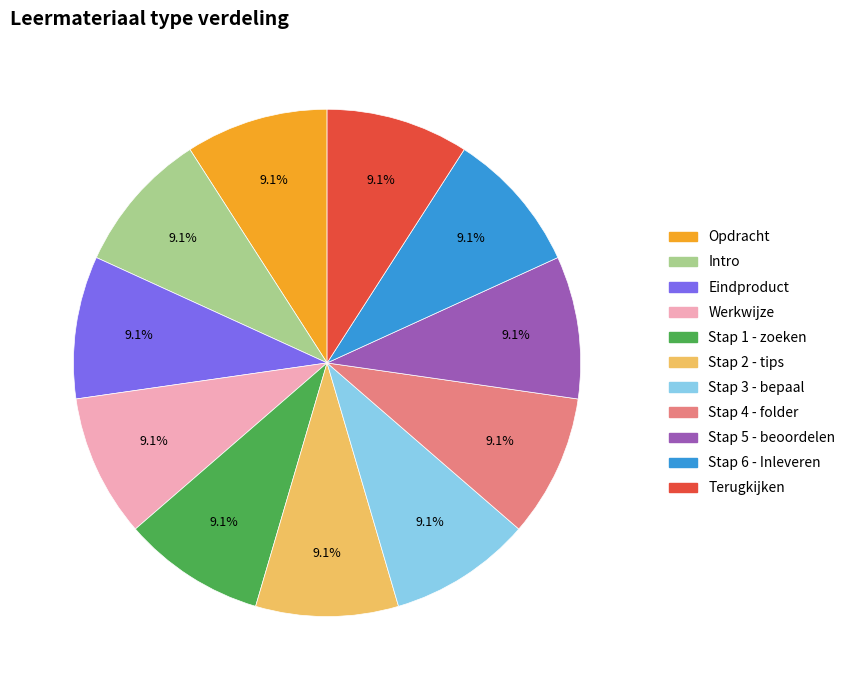

Combined, what portion of the pie is Stap 1 - zoeken and Stap 5 - beoordelen?

18.2%